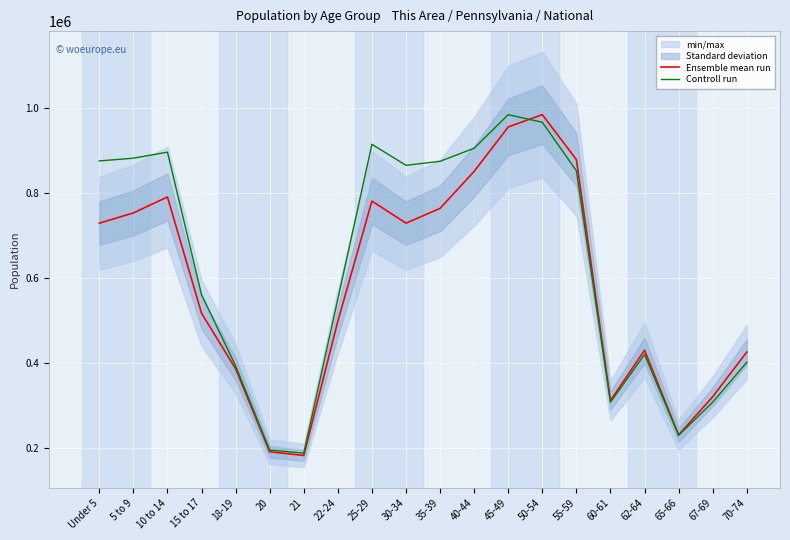

At which label is Ensemble mean run closest to 583949?

15 to 17